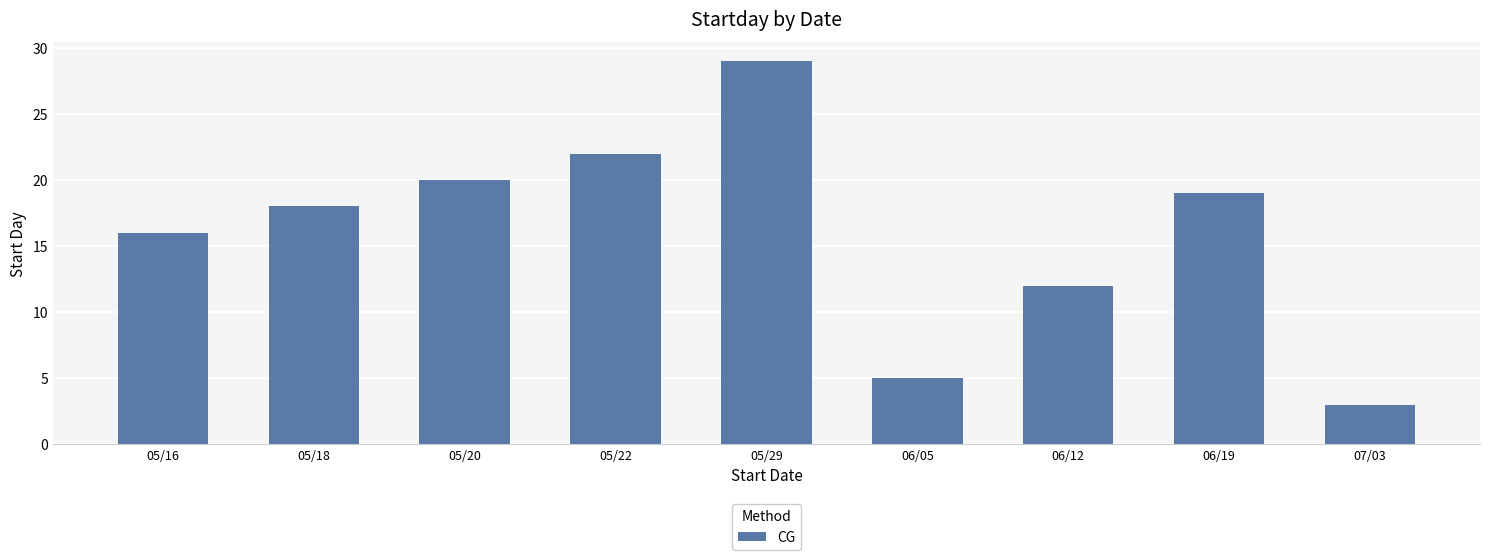

What position from the left is 05/18?

2